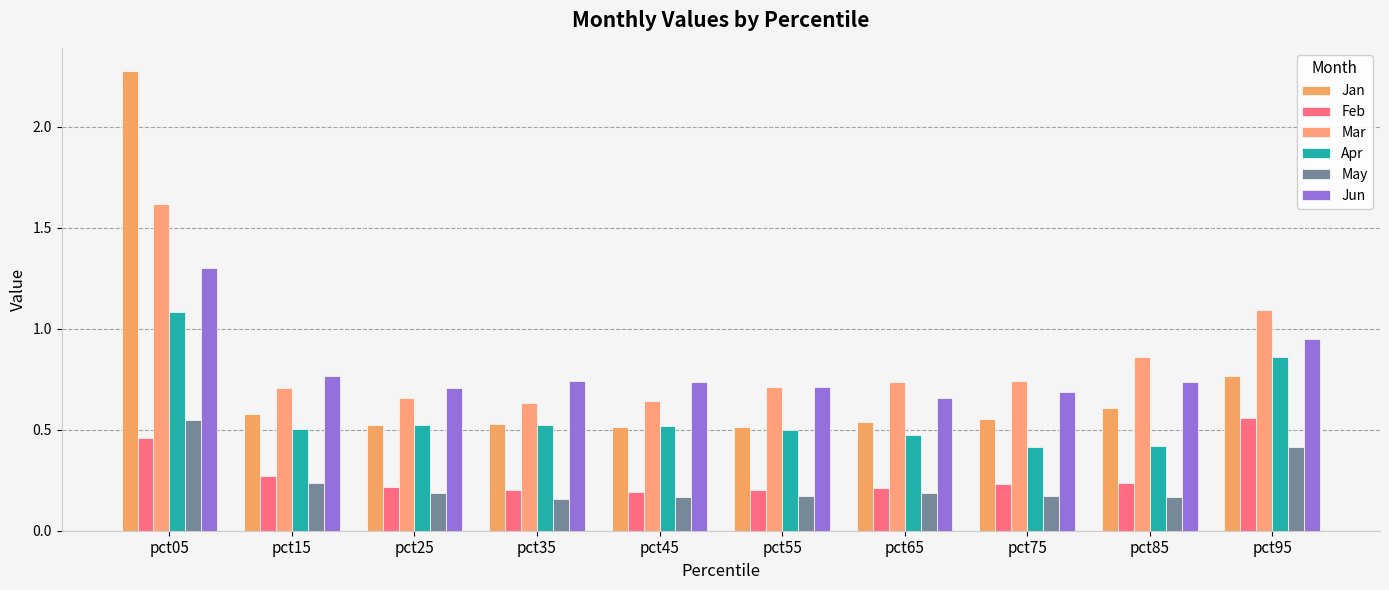

At how many categories does at least one series exceed 0?

10